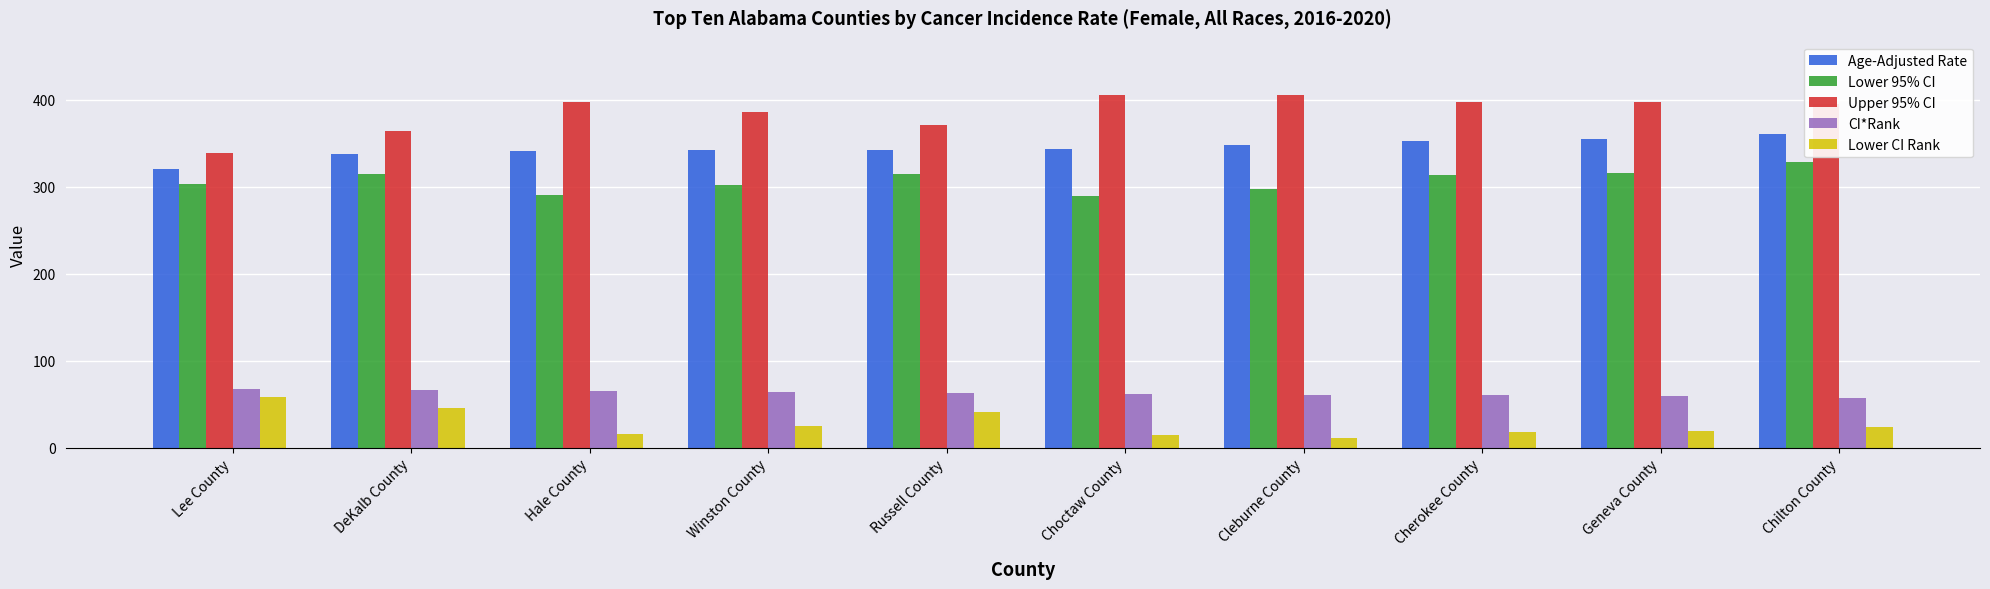

What is the label of the 1st bar from the right?

Chilton County